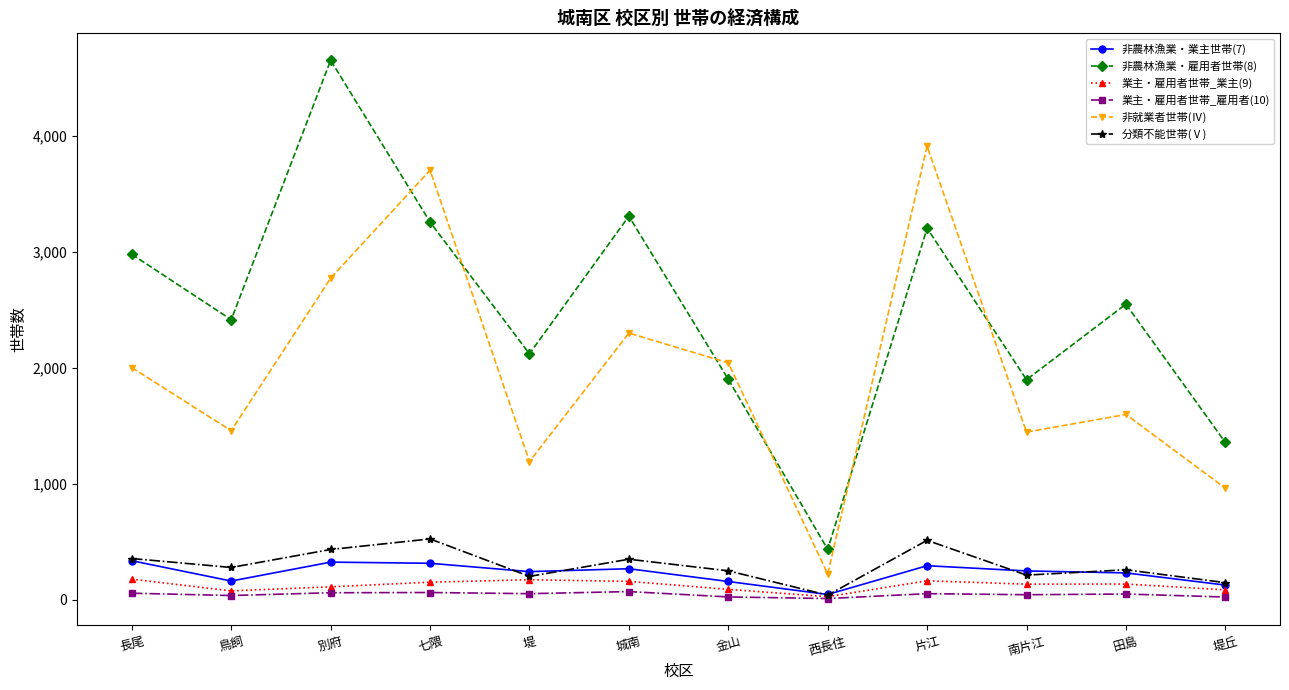

Is the value of 分類不能世帯(Ⅴ) at 堤丘 greater than the value of 非就業者世帯(Ⅳ) at 金山?

No